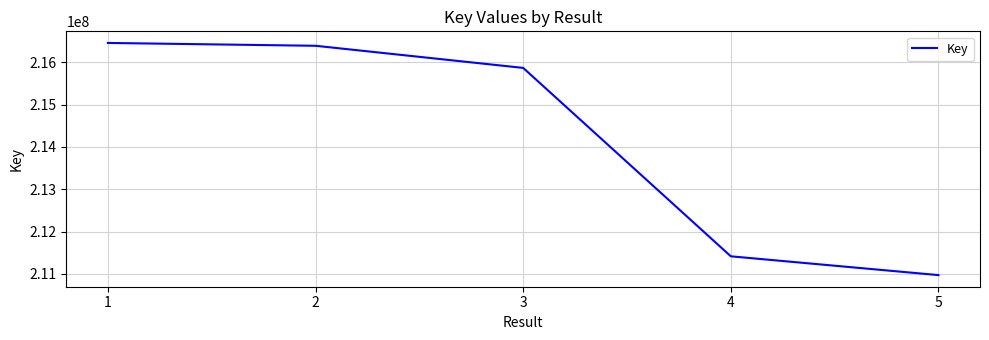

Rank the categories by value from lowest to highest.

5, 4, 3, 2, 1